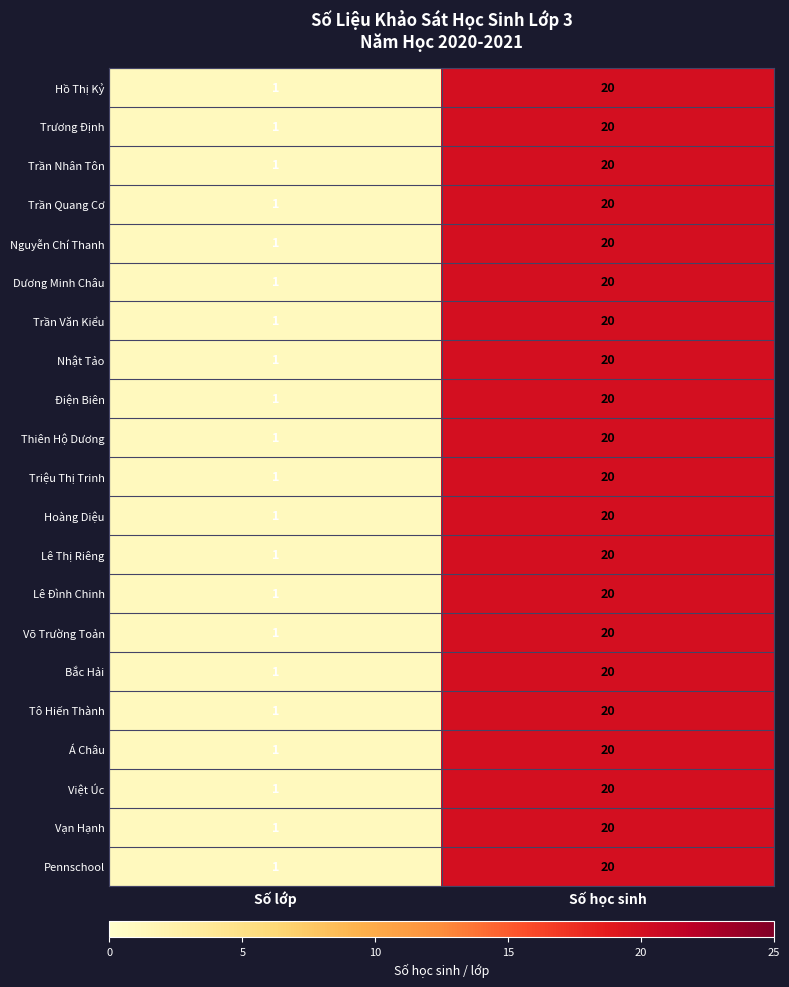

The Võ Trường Toản series shows 2 at Số lớp. True or false?

False